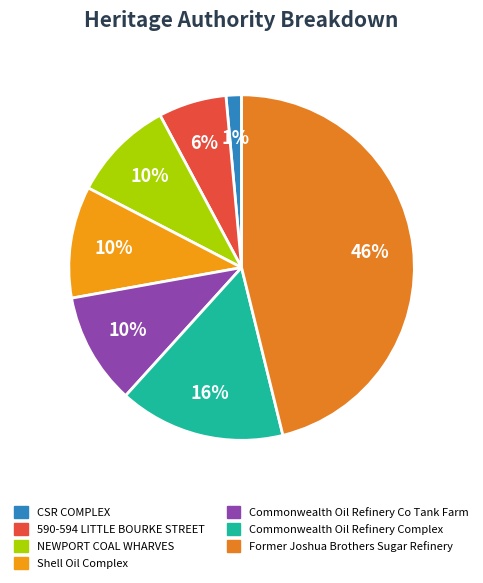

Does Commonwealth Oil Refinery Co Tank Farm account for over 50% of the chart?

No